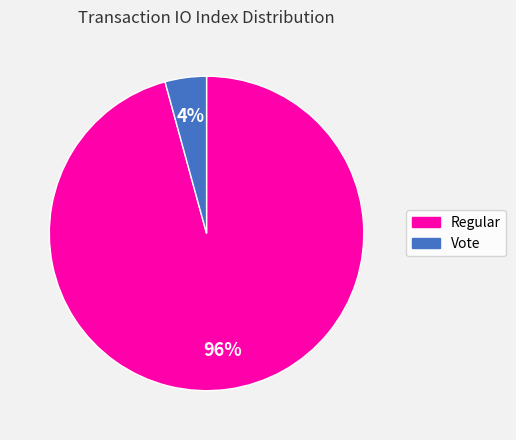

The Vote slice represents 4% of the pie. True or false?

True